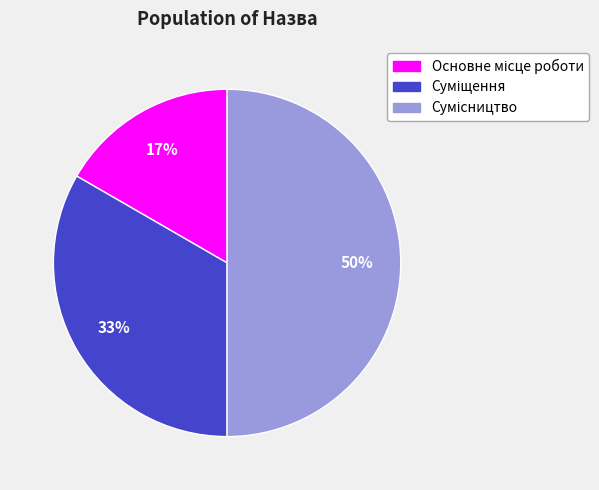

To the nearest percent, what is the difference between the largest and smallest slice percentages?

33%